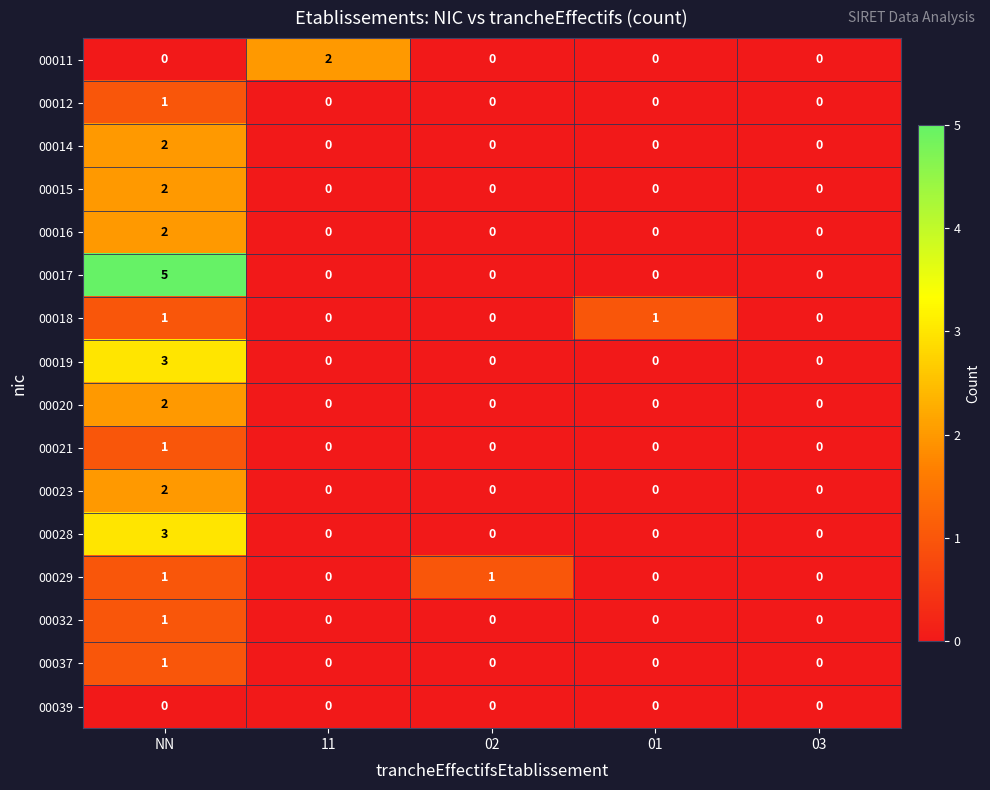

How many series are shown in this chart?

16